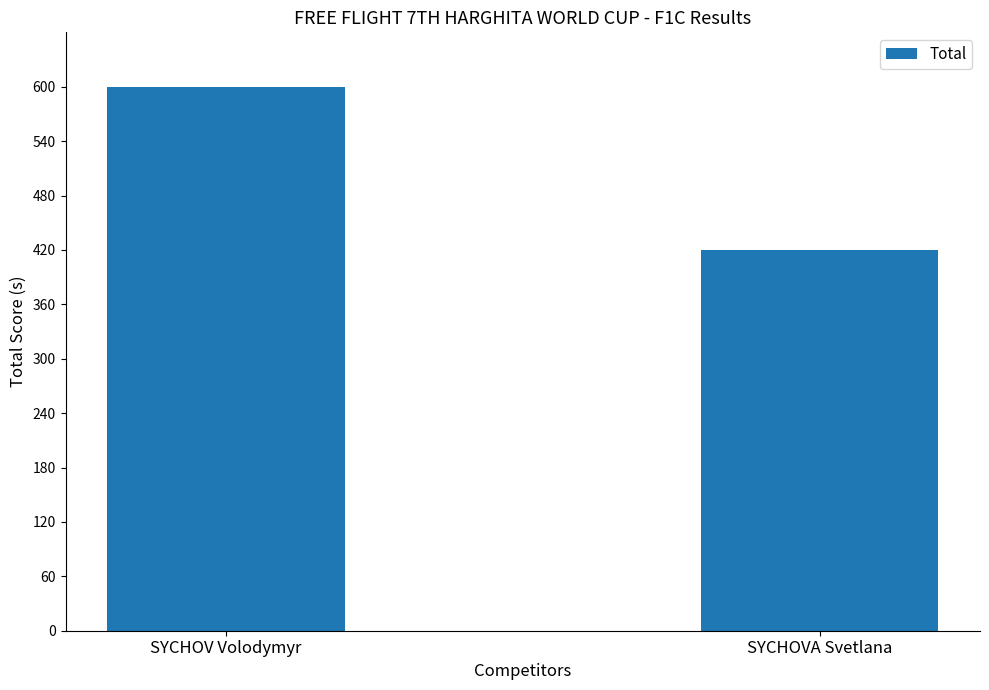

What is the difference between the maximum and minimum values?

180